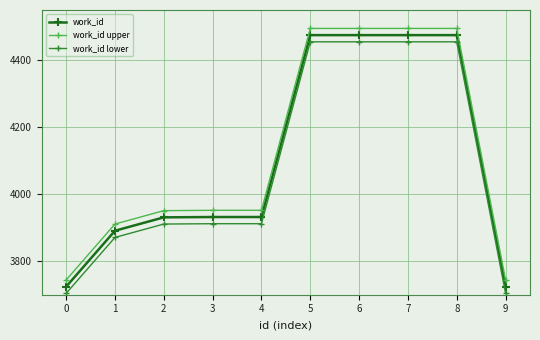

Is it true that work_id equals 7449 at 8?

False